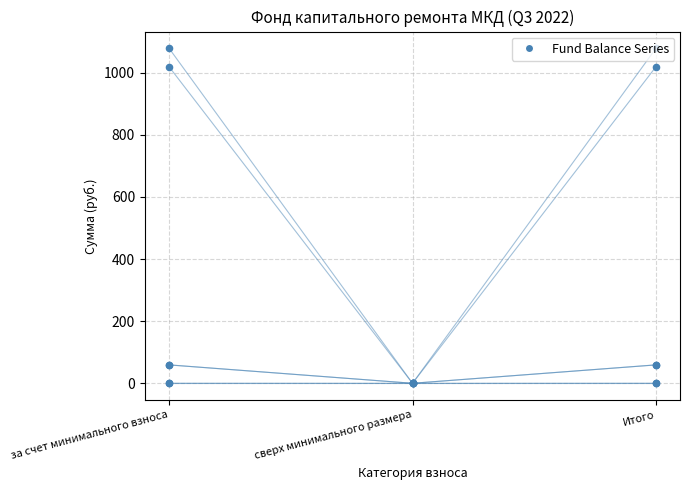

At which category is the sum across all series the highest?

за счет минимального взноса